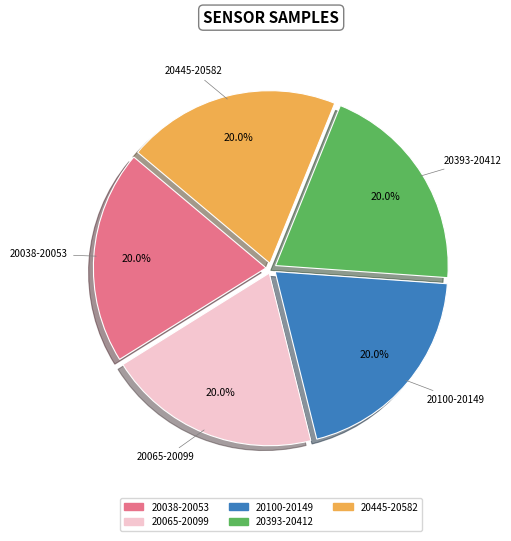

Is there any slice that represents more than half of the pie?

No